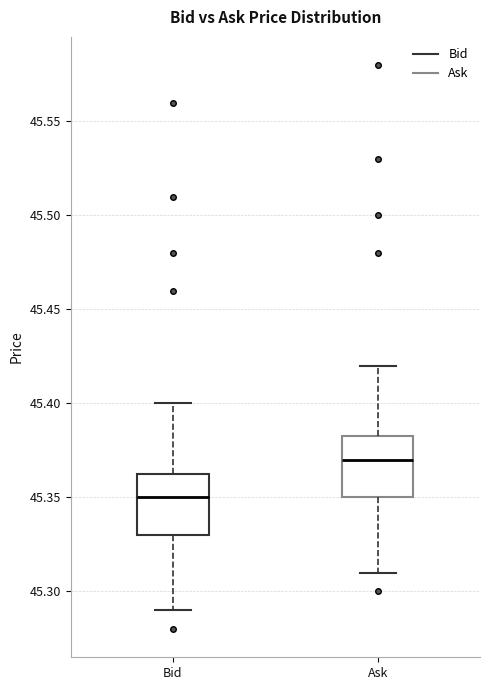

Reading left to right, read every box against the y-axis: the position of its median line, the range the box covers, and the ends of its whiskers. The values are not printed on the chart, so give them approximately, as read against the axis.

Bid: median 45.350, box 45.330 to 45.365, whiskers 45.290 to 45.400
Ask: median 45.370, box 45.350 to 45.385, whiskers 45.310 to 45.420